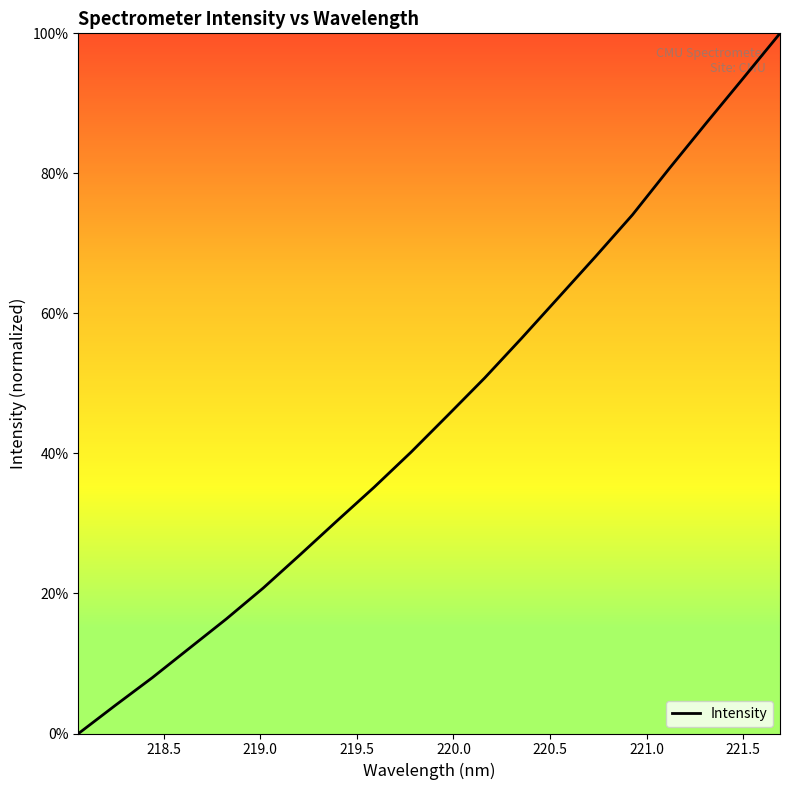

What is the greatest value displayed?

100.0